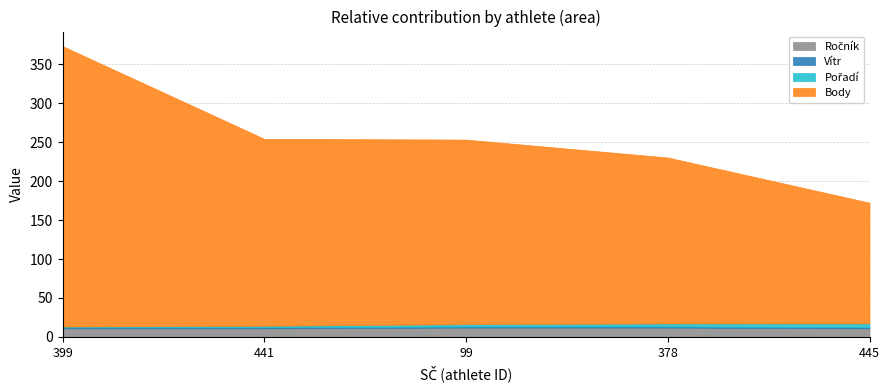

What is the approximate value of Pořadí at 99?

3.0